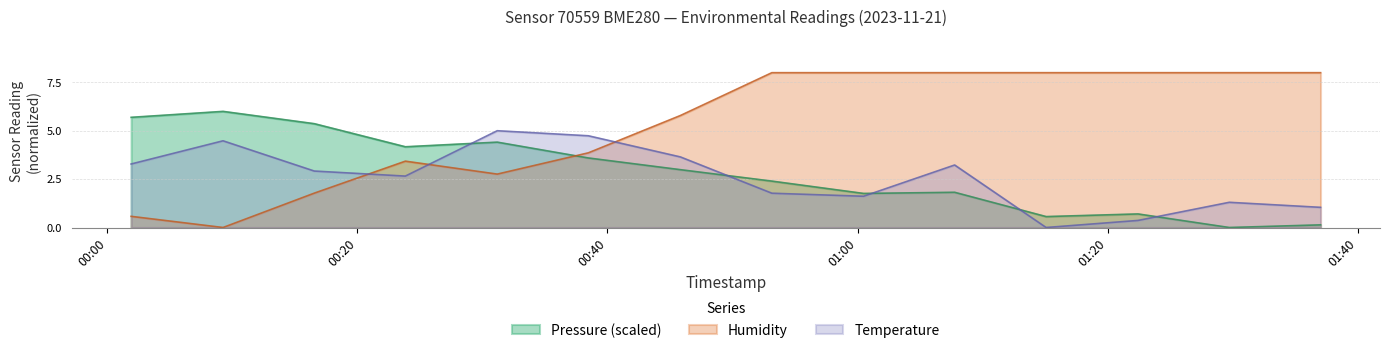

What is the highest value of the Pressure (scaled) series?

6.0